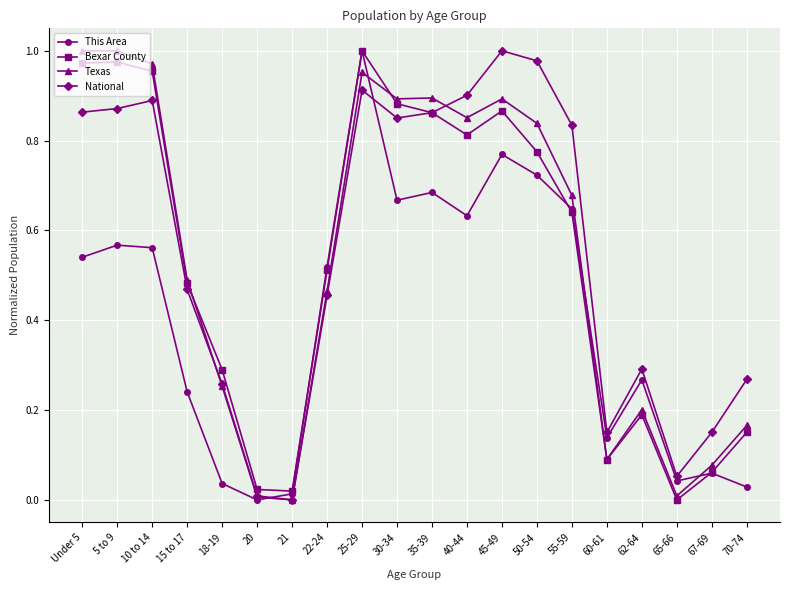

What is the sum of all National values?

11.1